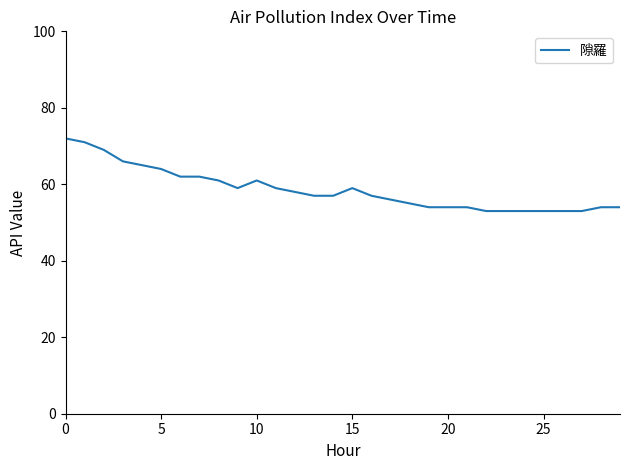

What is the difference between the maximum and minimum values?

19